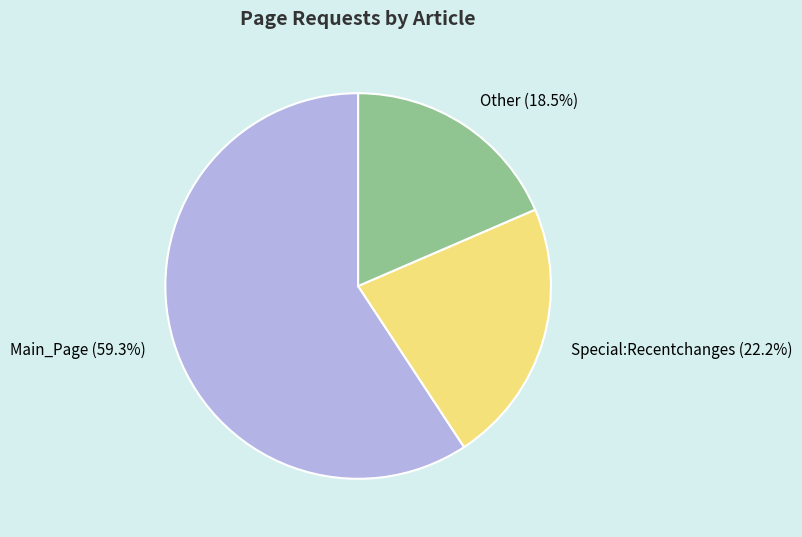

What percentage is the Main_Page slice, to the nearest percent?

59%